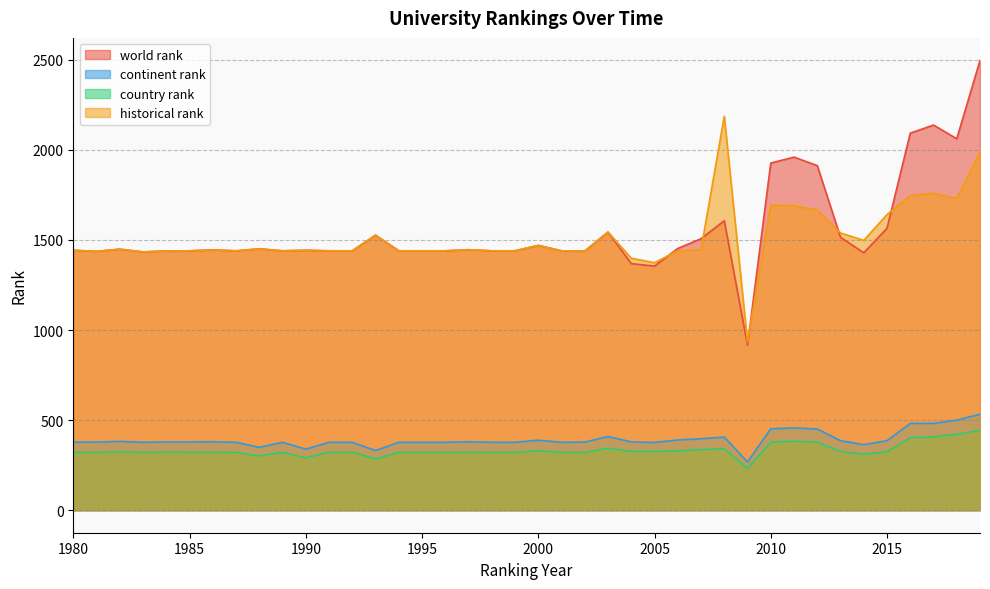

What is the average value of the world rank series?

1553